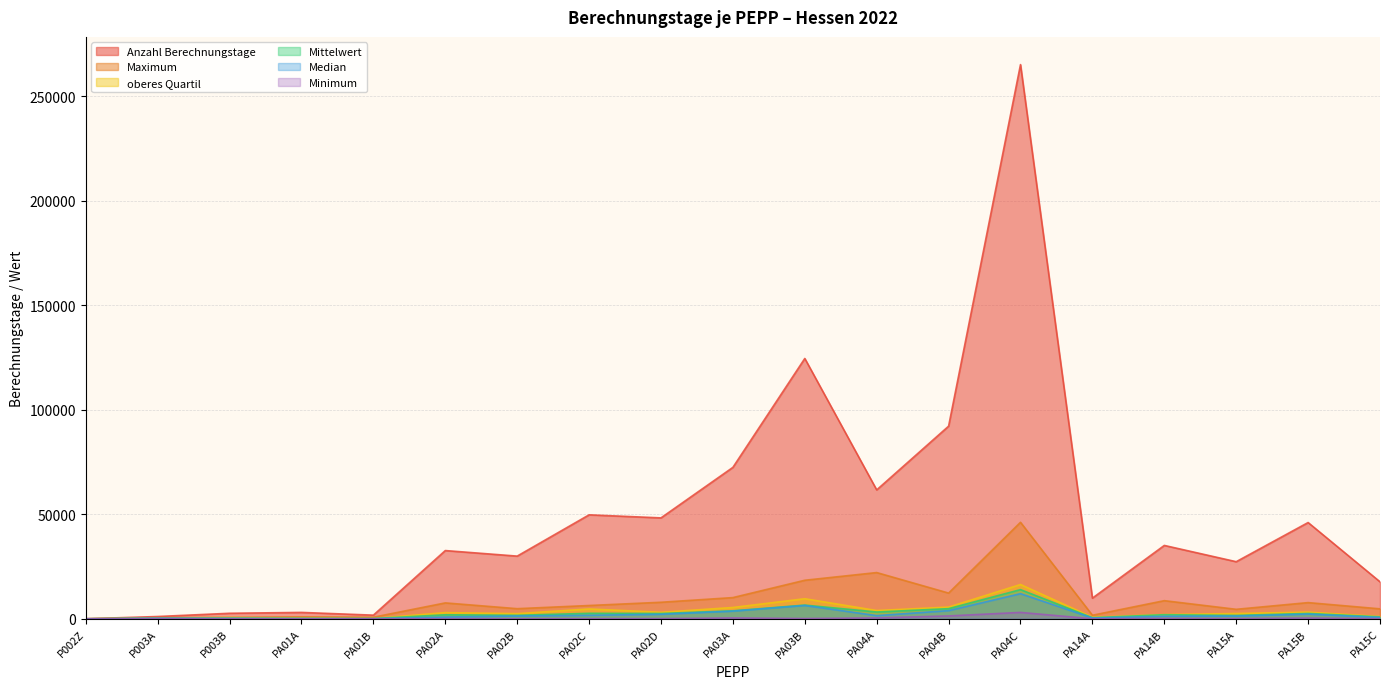

What is the approximate value of Anzahl Berechnungstage at PA14A?

9882.0